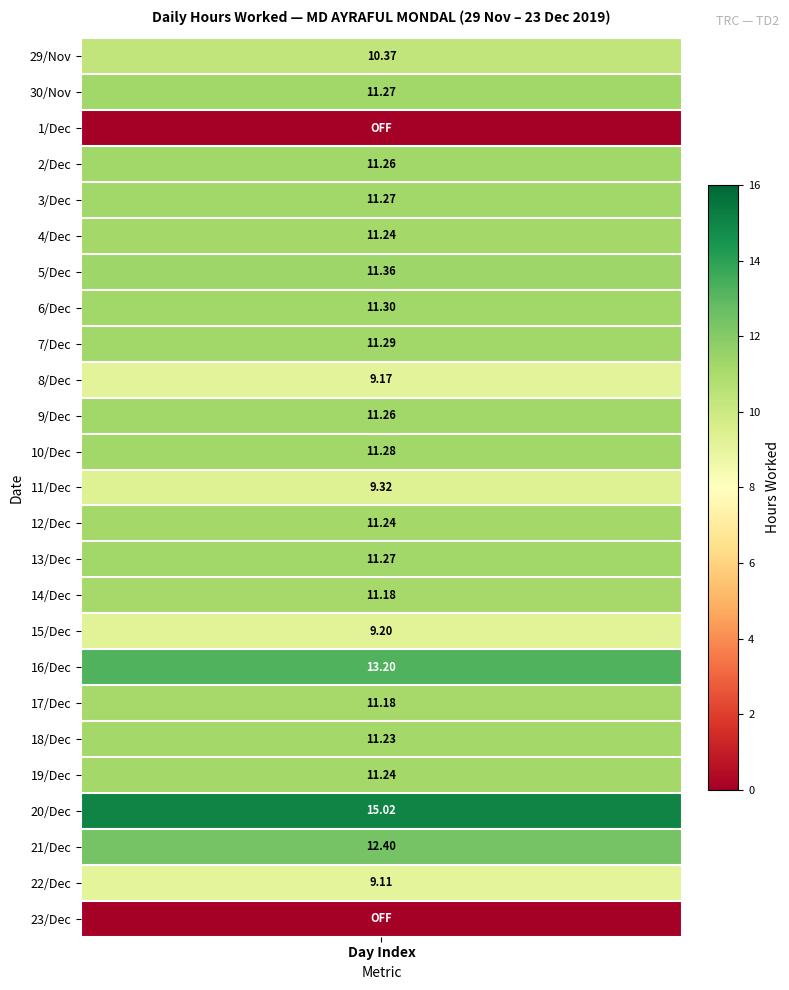

Reading left to right, extract all data points from this chart.

29: 10.4	0.0
30: 11.3	1.0
1: 0.0	2.0
2: 11.3	3.0
3: 11.3	4.0
4: 11.2	5.0
5: 11.4	6.0
6: 11.3	7.0
7: 11.3	8.0
8: 9.2	9.0
9: 11.3	10.0
10: 11.3	11.0
11: 9.3	12.0
12: 11.2	13.0
13: 11.3	14.0
14: 11.2	15.0
15: 9.2	16.0
16: 13.2	17.0
17: 11.2	18.0
18: 11.2	19.0
19: 11.2	20.0
20: 15.0	21.0
21: 12.4	22.0
22: 9.1	23.0
23: 0.0	24.0